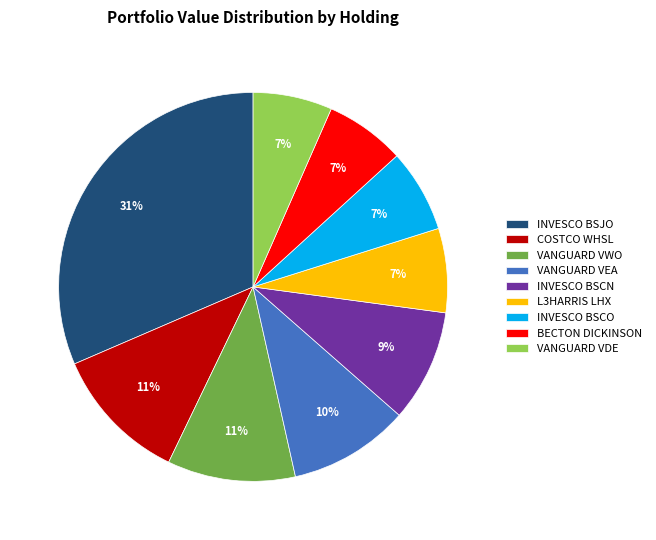

To the nearest percent, what portion does INVESCO BSCN represent?

9%